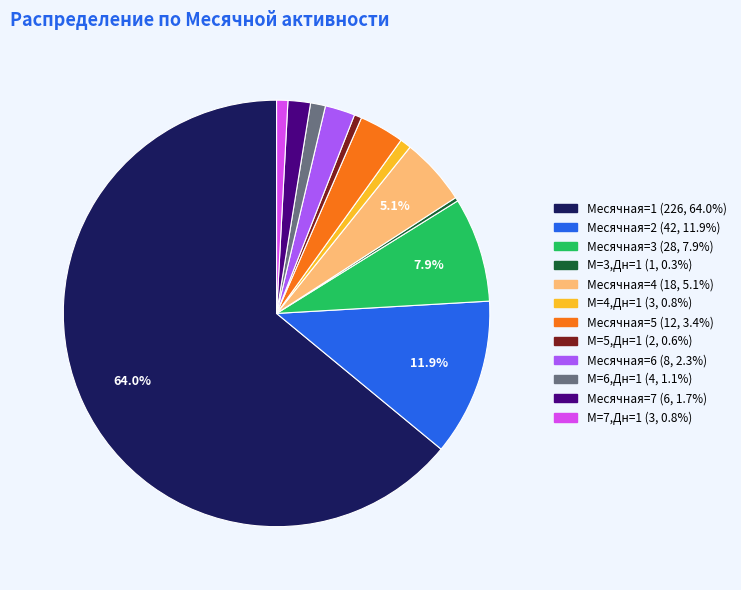

Does any single category account for the majority?

Yes